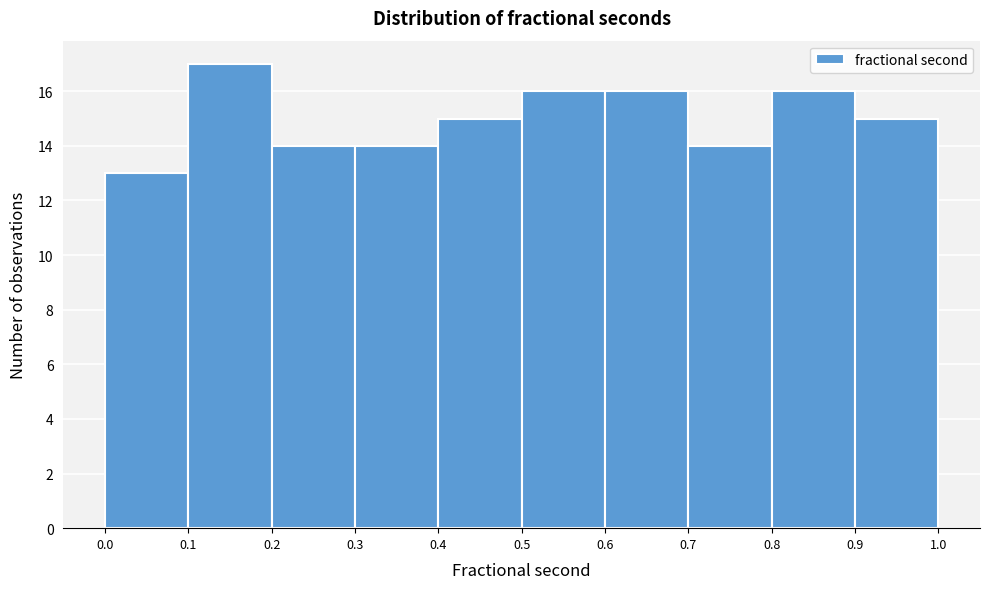

Over which range of the x-axis is the bar tallest?

0.1 to 0.2